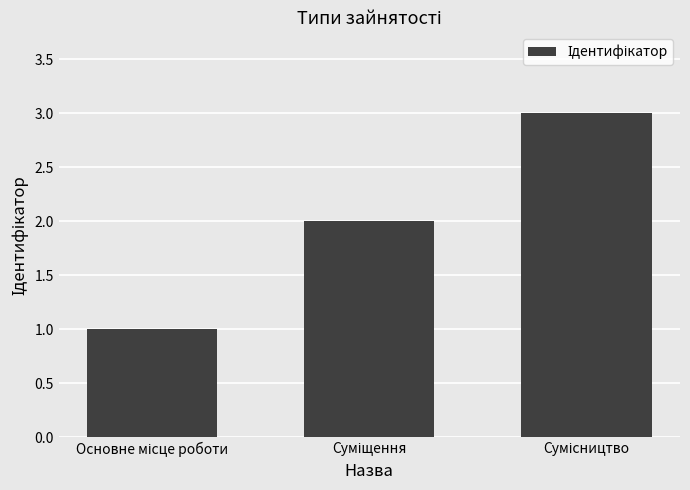

What is the maximum value shown in the chart?

3